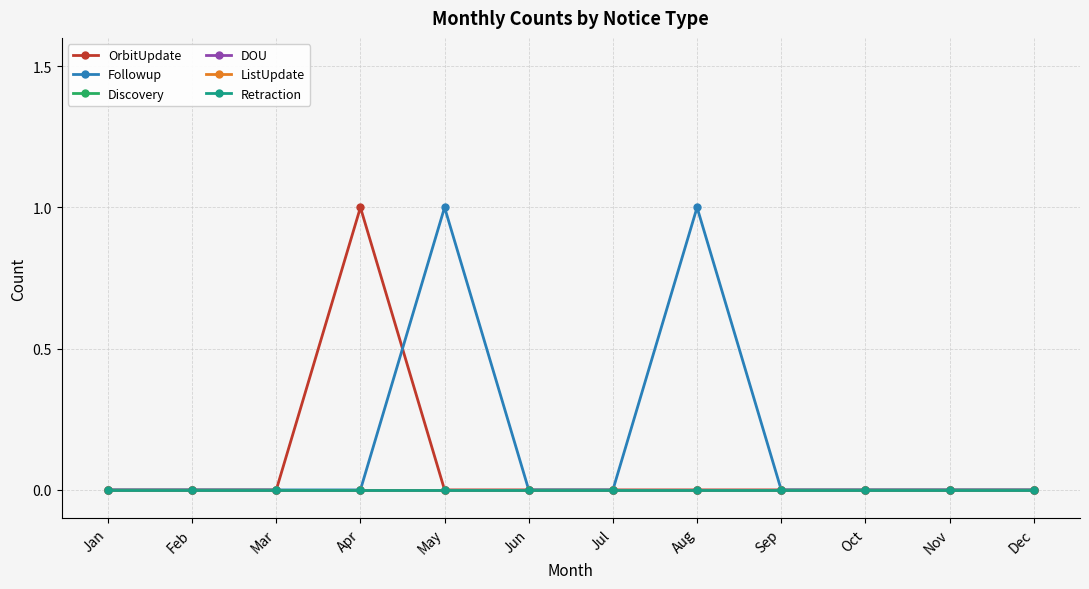

What is the spread (max minus min) of values at Aug?

1